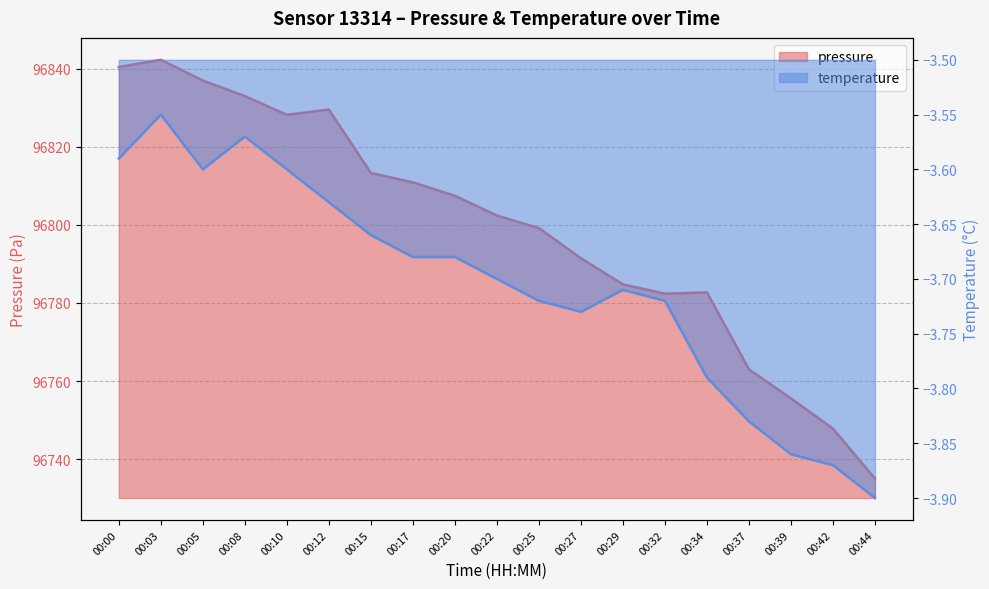

How many interior local peaks does the temperature series have?

3